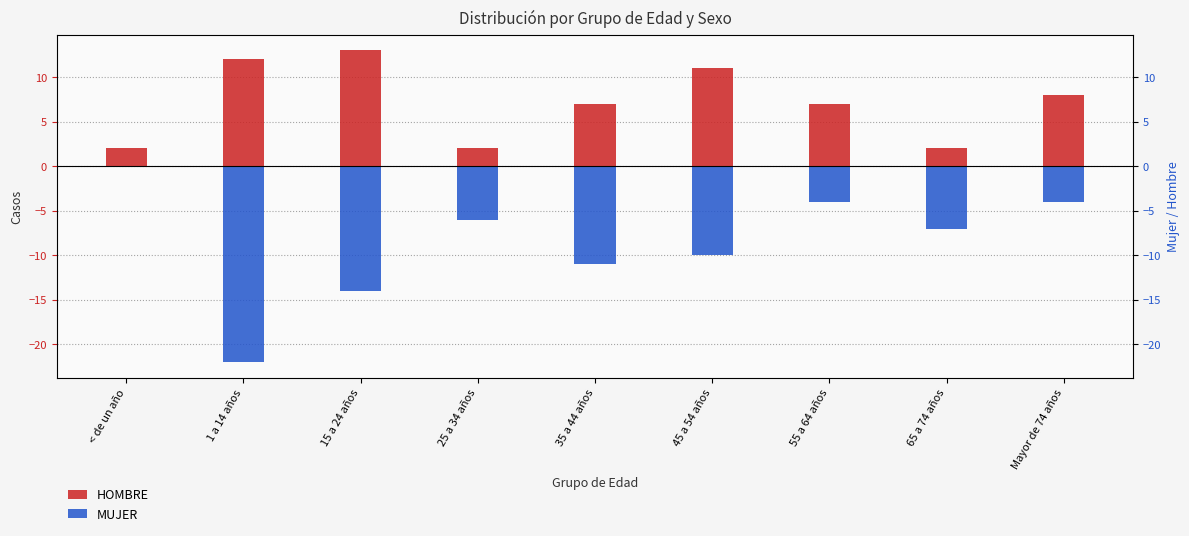

How many groups of bars are there?

9